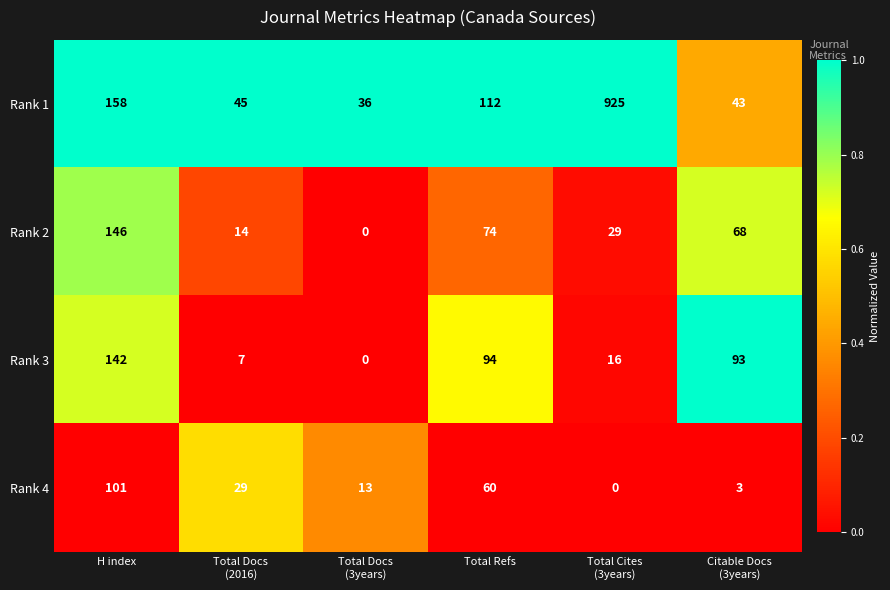

At Total Docs
(2016), list the series in order from largest to smallest.

Rank 1, Rank 4, Rank 2, Rank 3